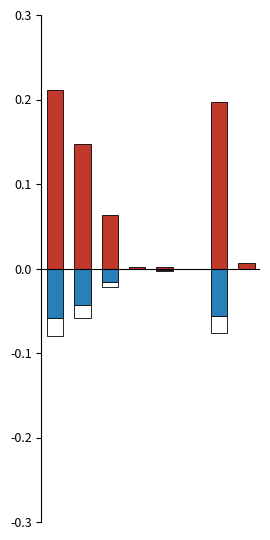

What is the difference between the maximum and second lowest values in the Erleichterte Einbürgerungen series?

0.1